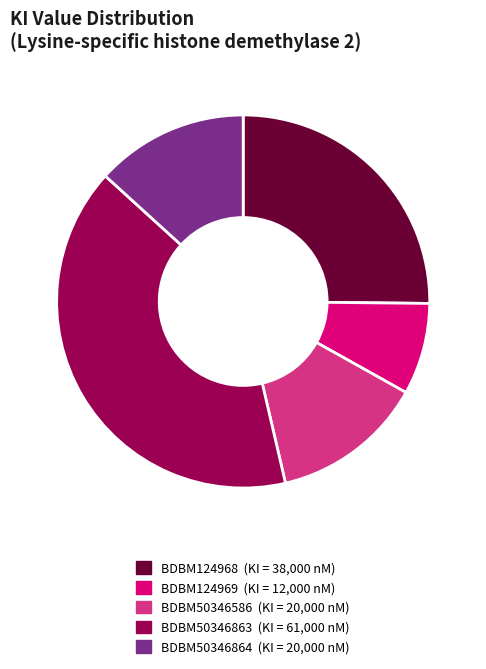

Approximately how many times larger is the value at BDBM124969 compared to BDBM50346864?

0.6